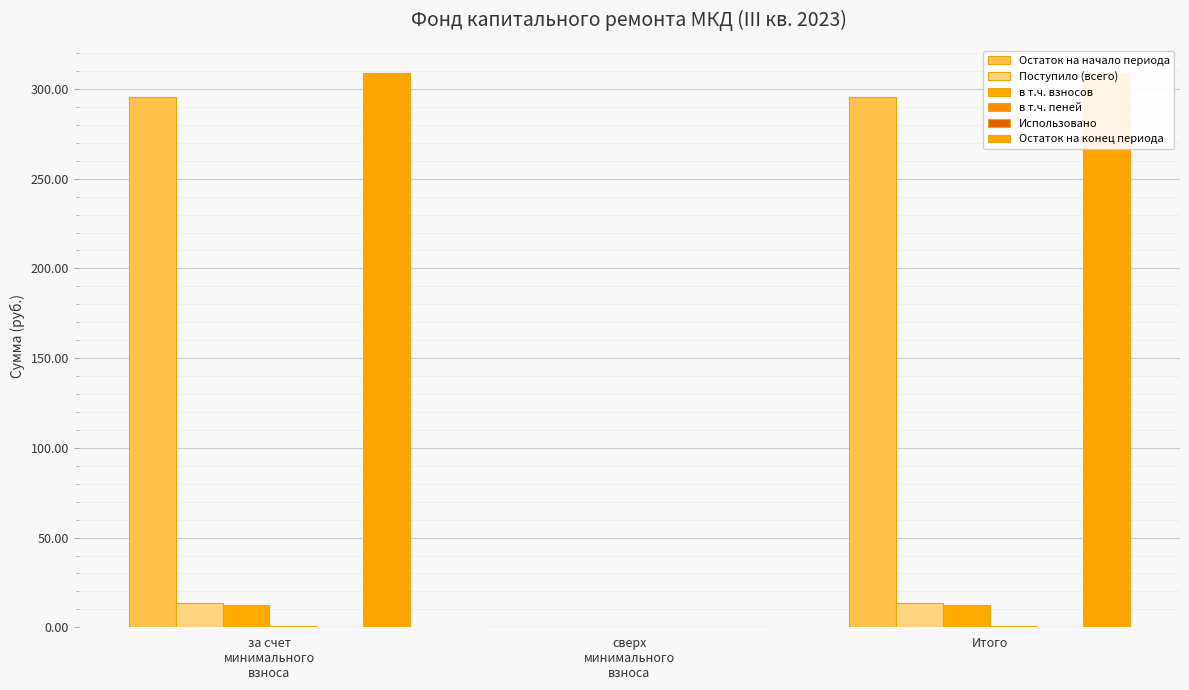

At за счет
минимального
взноса, list the series in order from largest to smallest.

Остаток на конец периода, Остаток на начало периода, Поступило (всего), в т.ч. взносов, в т.ч. пеней, Использовано